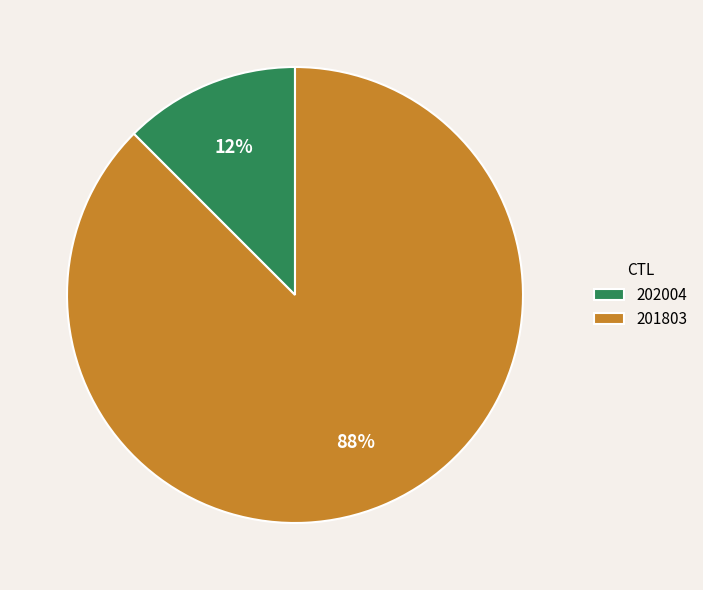

Is the sum of 201803 and 202004 greater than half?

Yes